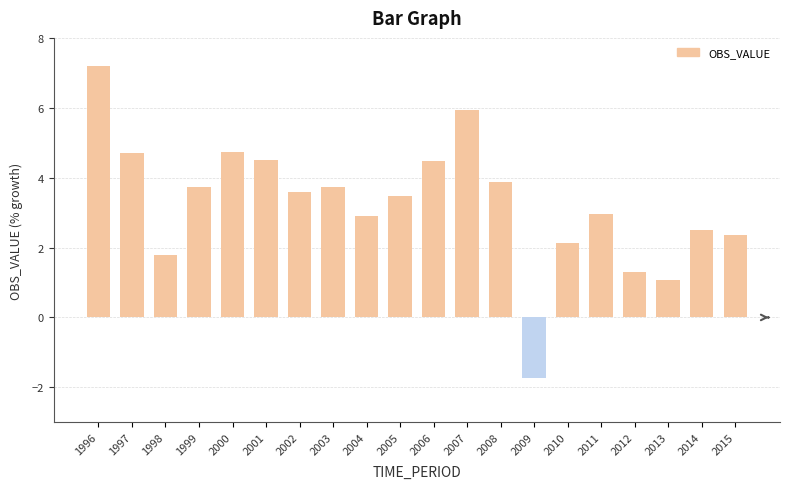

What is the smallest value displayed?

-1.7